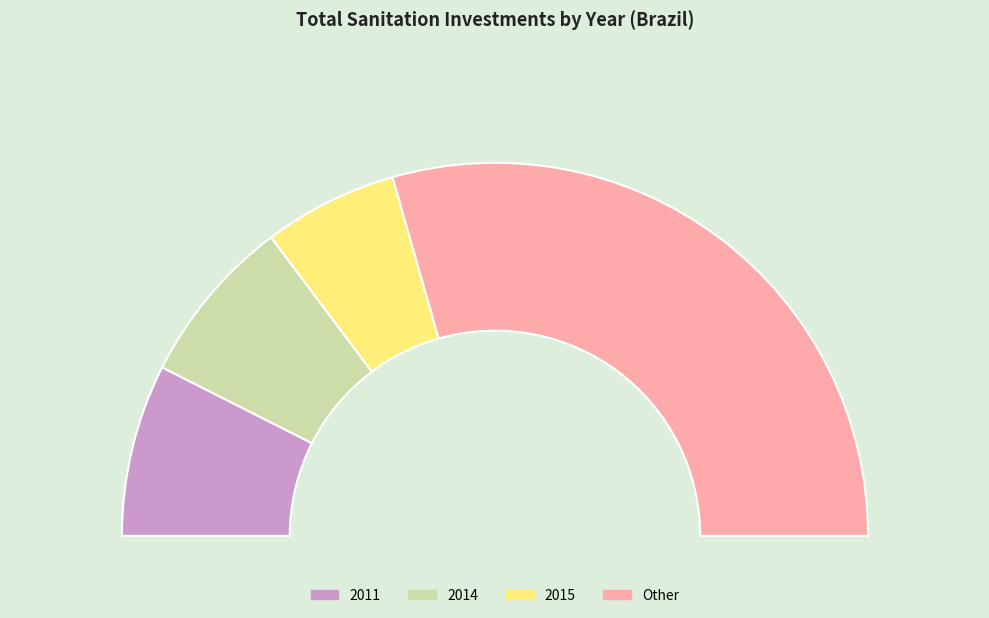

Does 2012 account for over 50% of the chart?

No